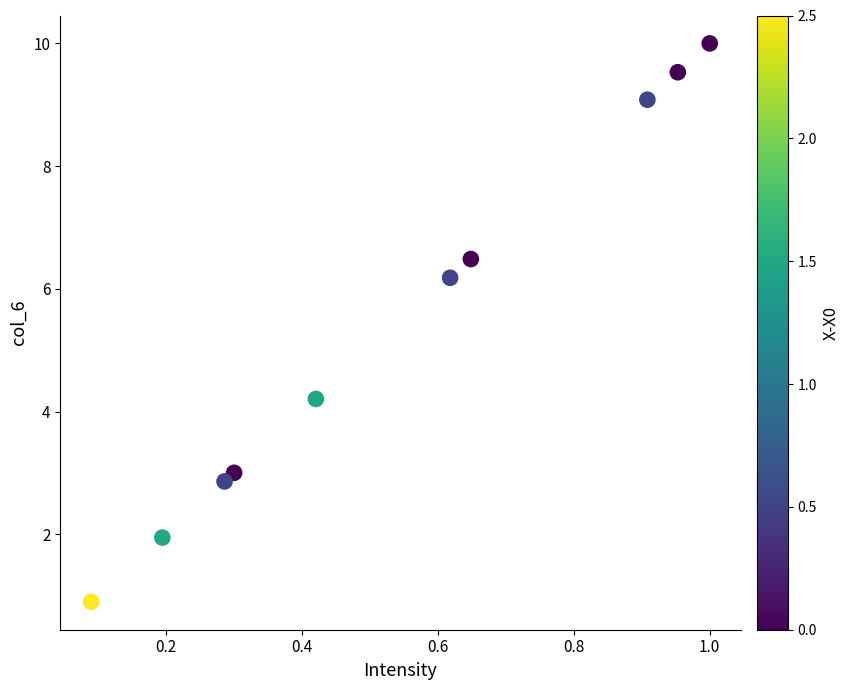

What is the average Y value?

5.4